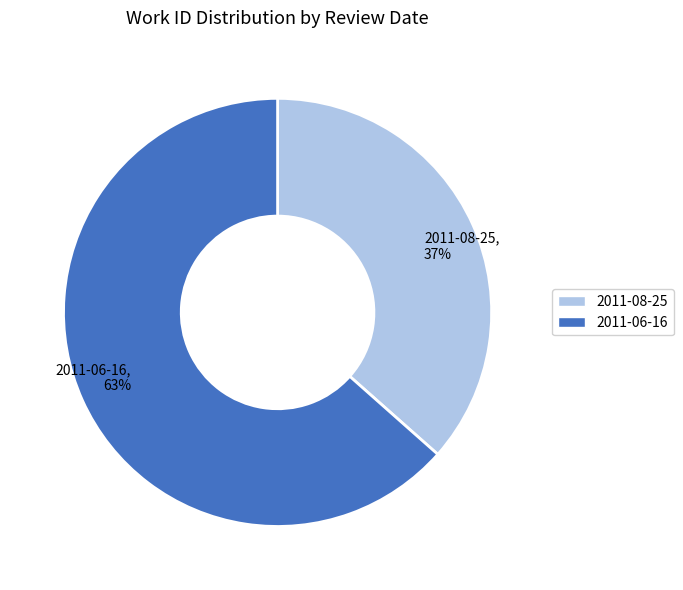

Combined, do 2011-08-25 and 2011-06-16 account for over 50%?

Yes